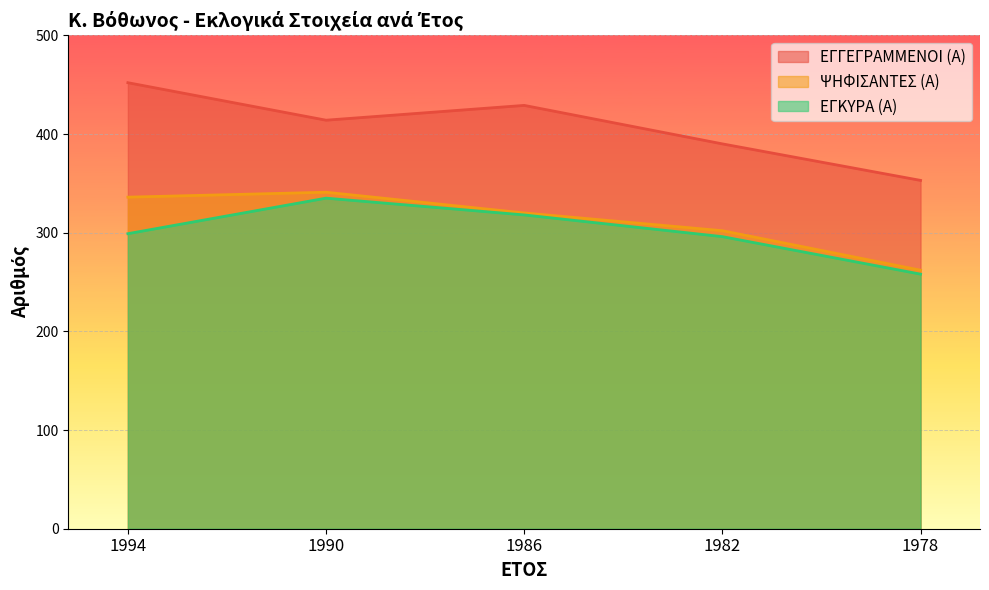

Where is the first local maximum for ΕΓΚΥΡΑ (Α)?

1990